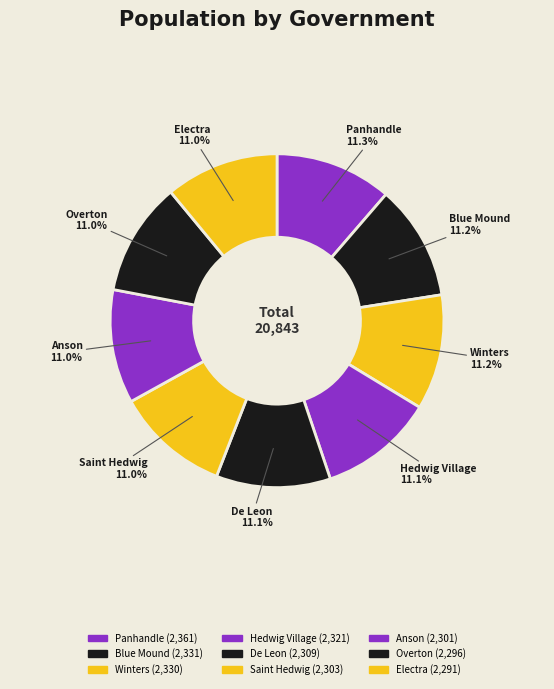

How many segments does this pie chart have?

9